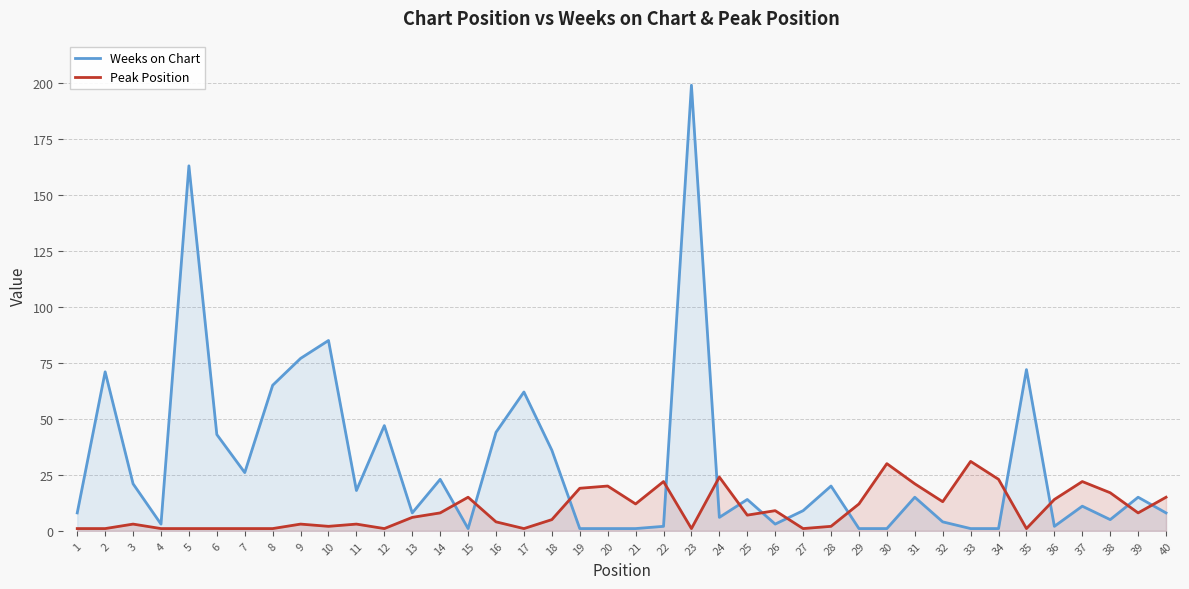

What is the total value across all series at 11?

21